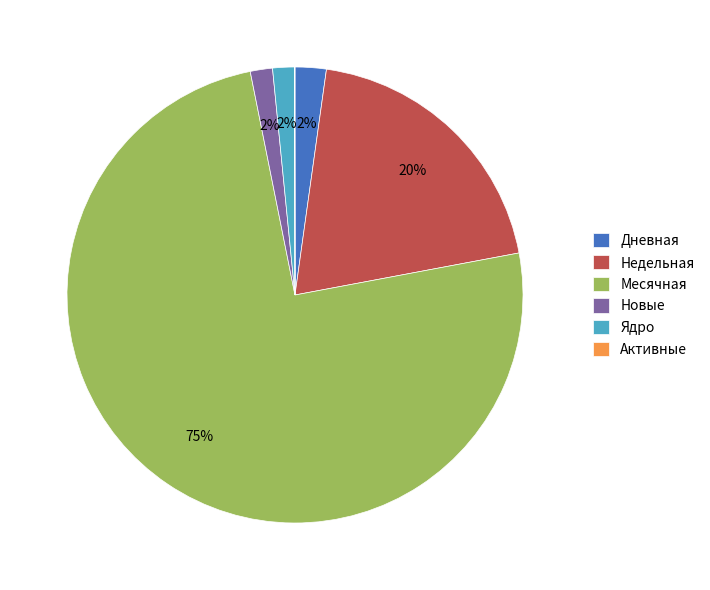

Is there any slice that represents more than half of the pie?

Yes